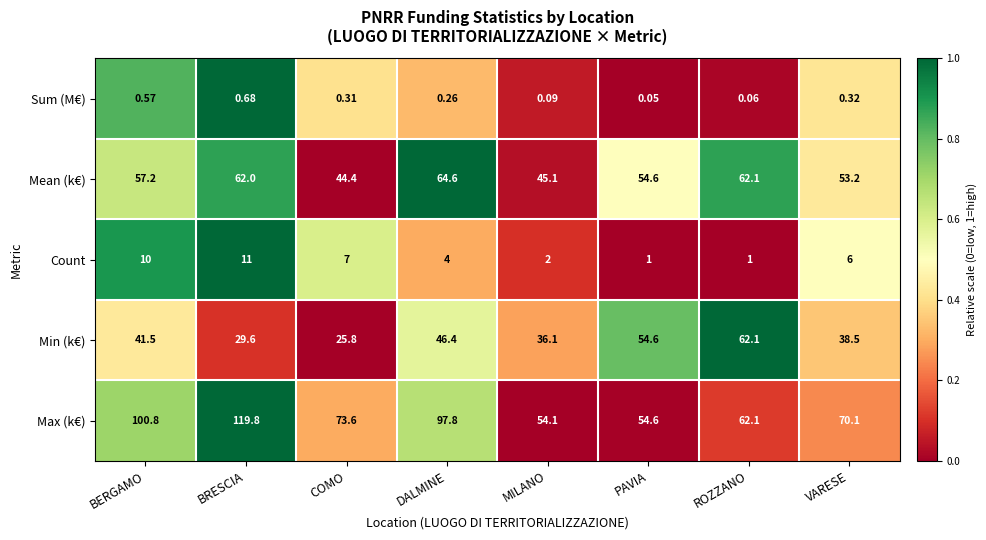

Which series has the largest total across all categories?

Max (k€)